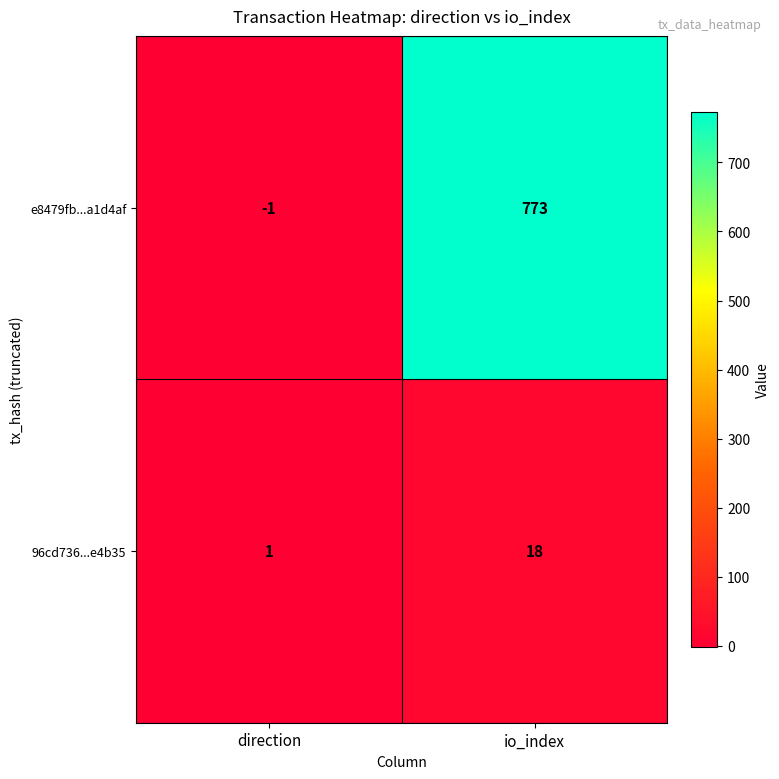

Is it true that e8479fb...a1d4af equals 201 at io_index?

False